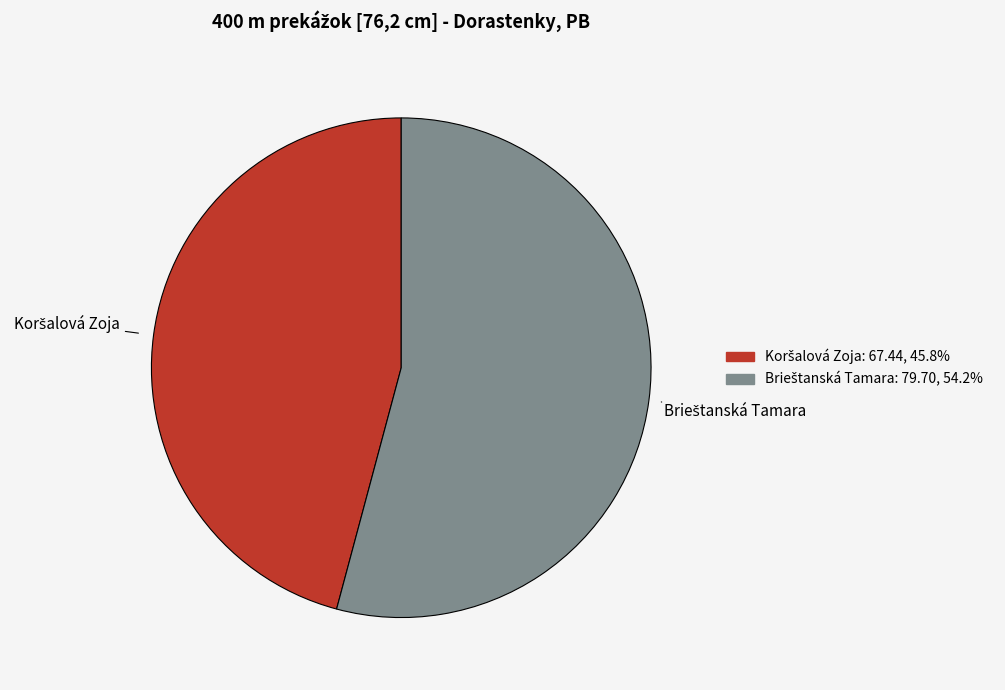

Is there any slice that represents more than half of the pie?

Yes